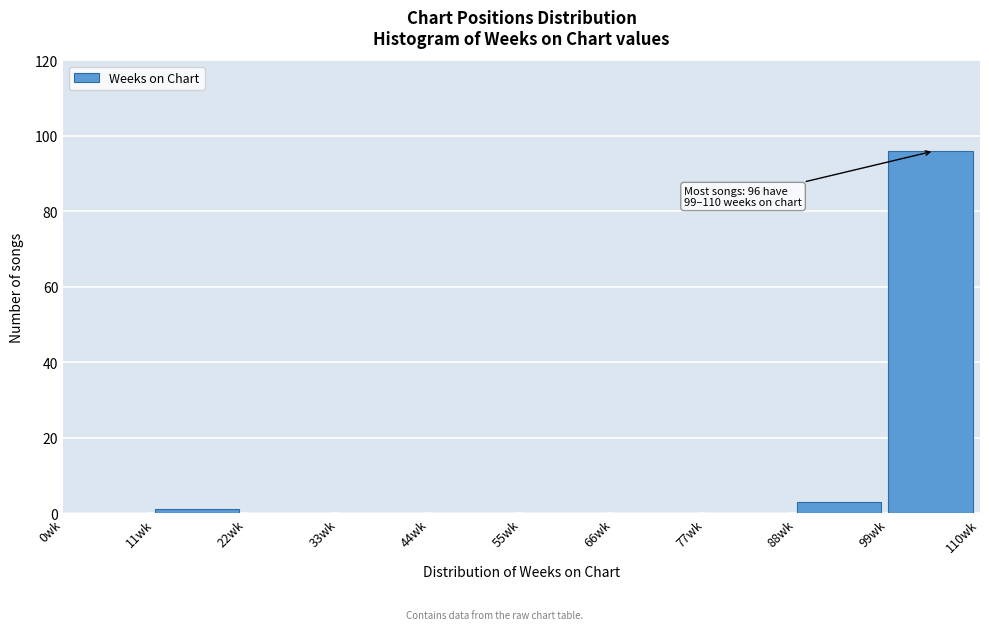

Over which range of the x-axis is the bar tallest?

99 to 110